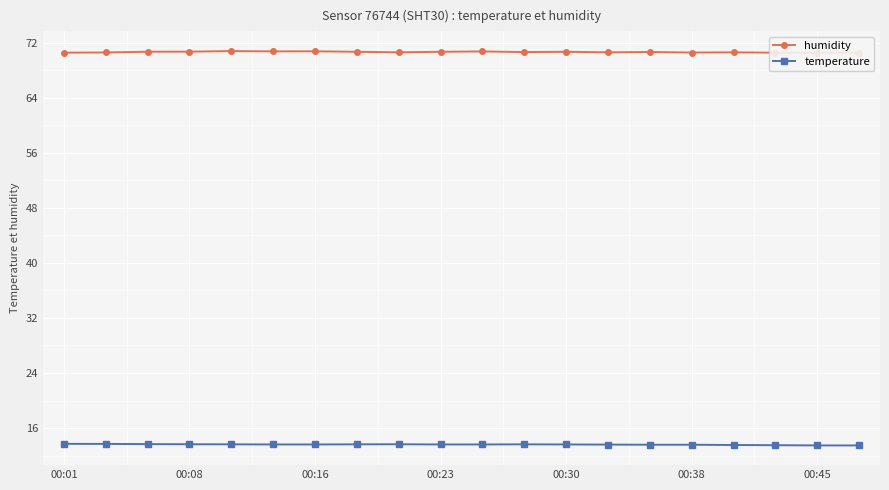

True or false: temperature has more than 0 points higher than both neighbors.

True